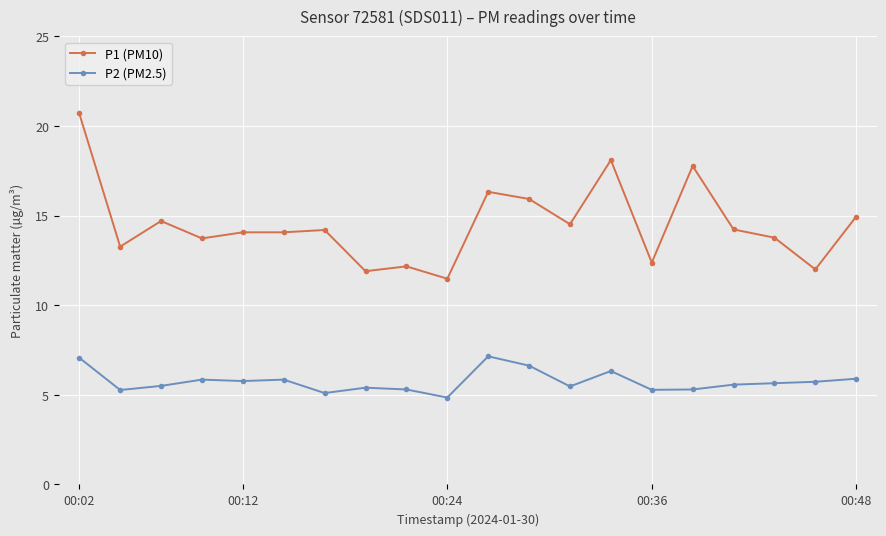

Which series has the widest spread of values?

P1 (PM10)